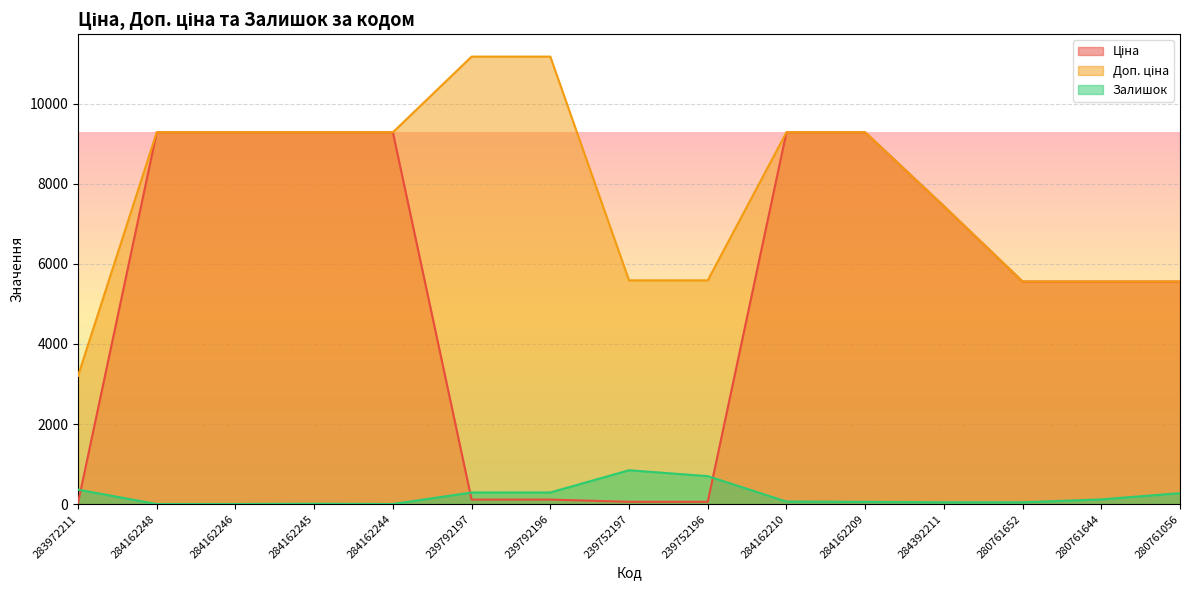

The Доп. ціна series shows 5560.3 at 280761644. True or false?

True